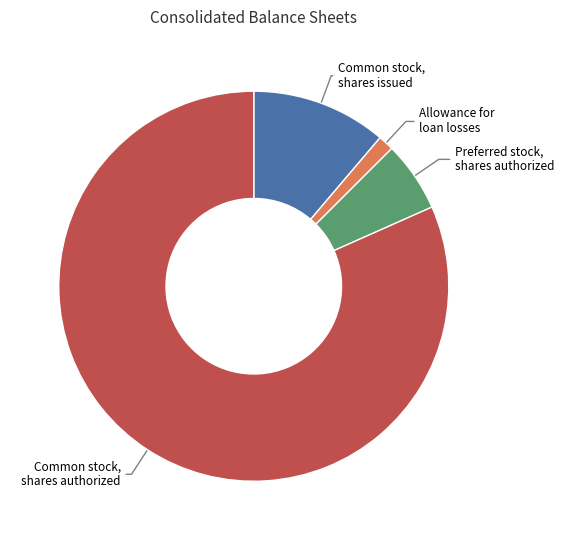

Which slice is the smallest?

Allowance for loan losses